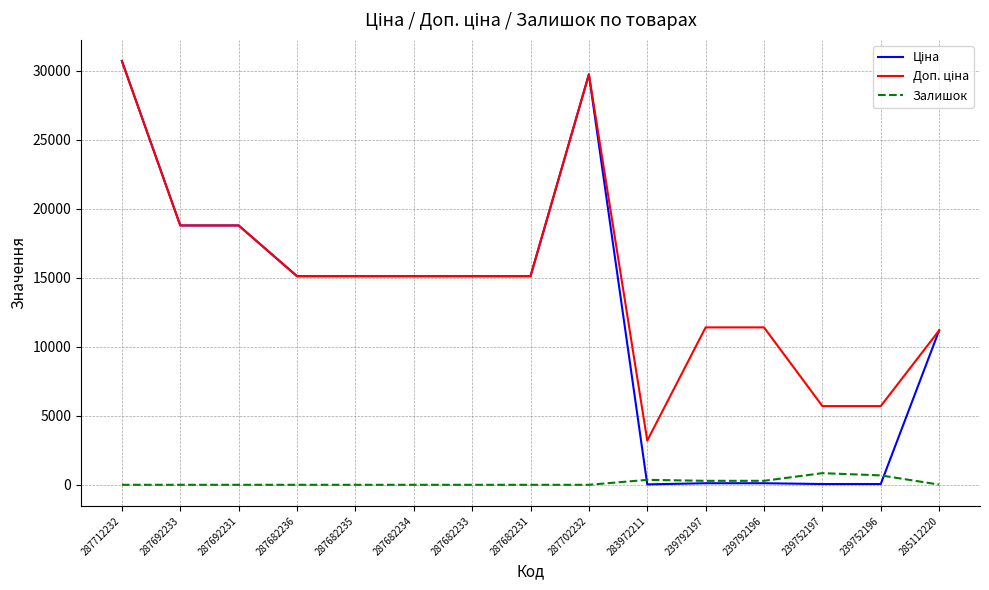

What is the total value across all series at 287682234?

30240.0